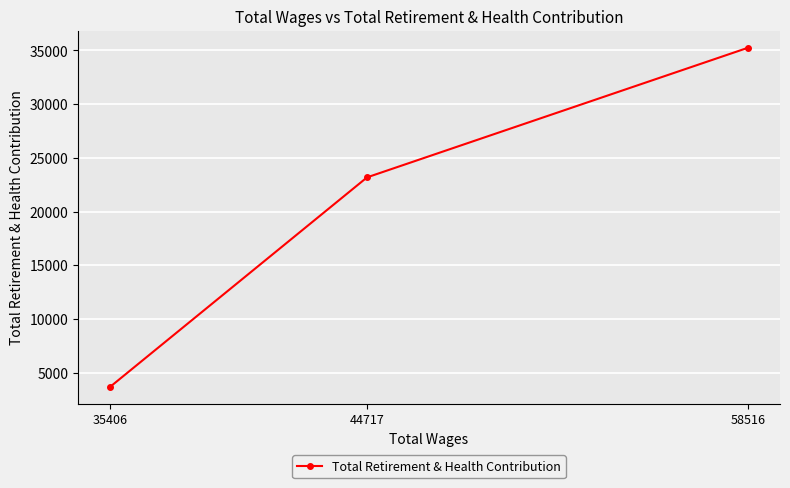

Reading left to right, transcribe all the data shown in this chart.

58516=35259	44717=23186	35406=3664